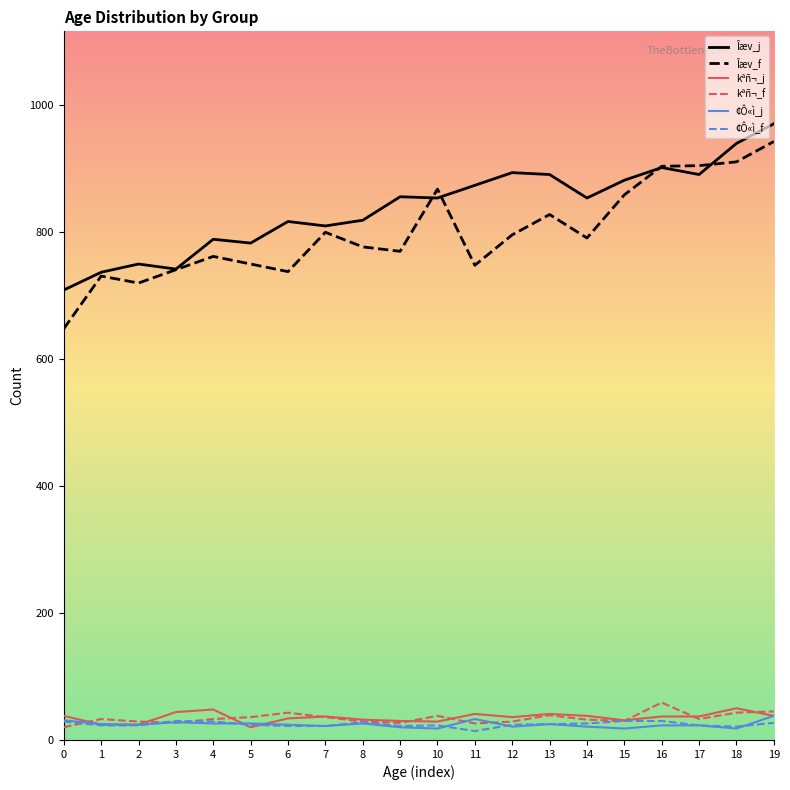

Which category has the highest value across all series?

19